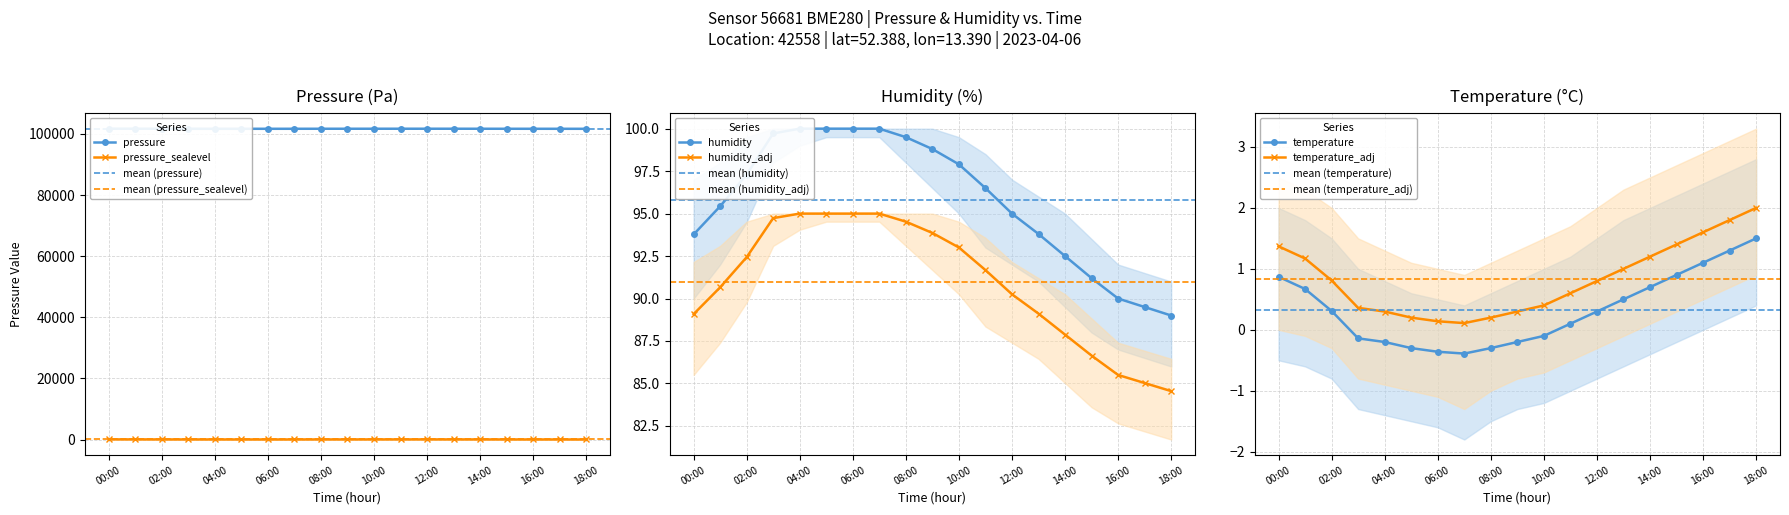

How many series are shown in this chart?

6